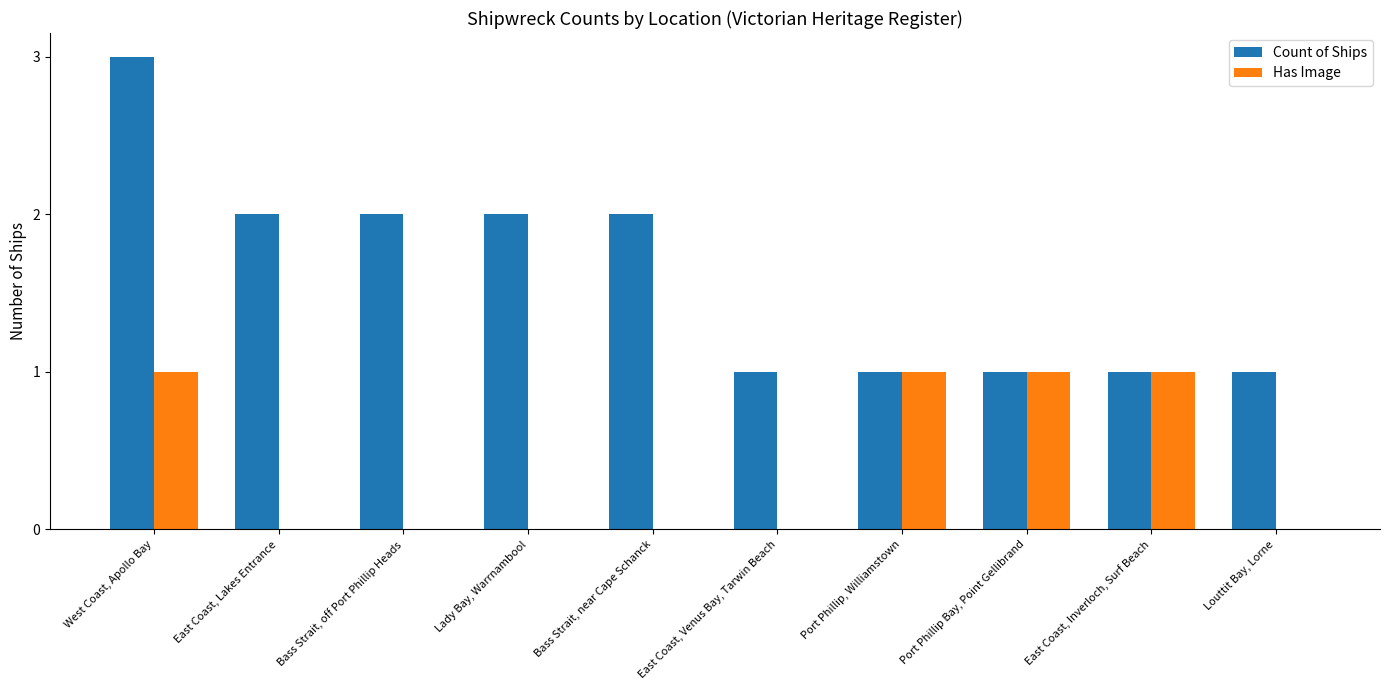

What are all the series names shown in the legend?

Count of Ships, Has Image